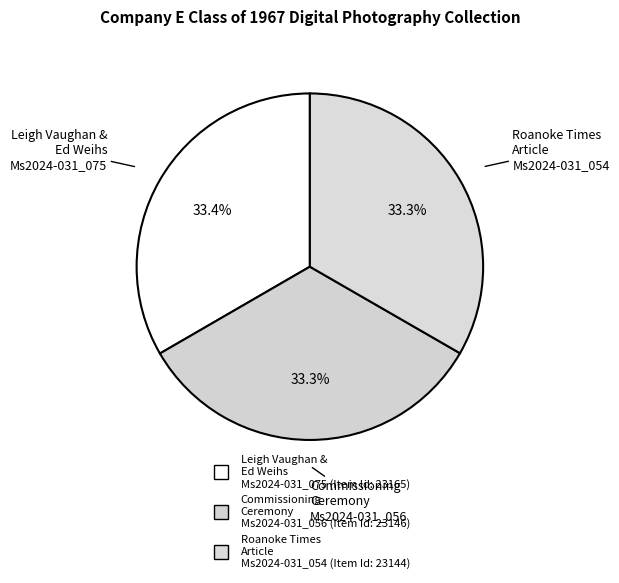

Which slice is the smallest?

The Roanoke Times article (Ms2024-031_054)